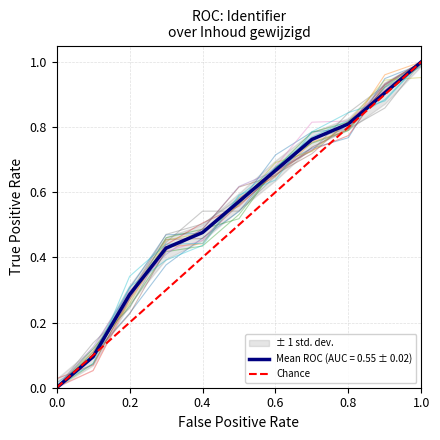

At which label does Mean ROC (AUC = 0.55 ± 0.02) reach its peak?

1.0